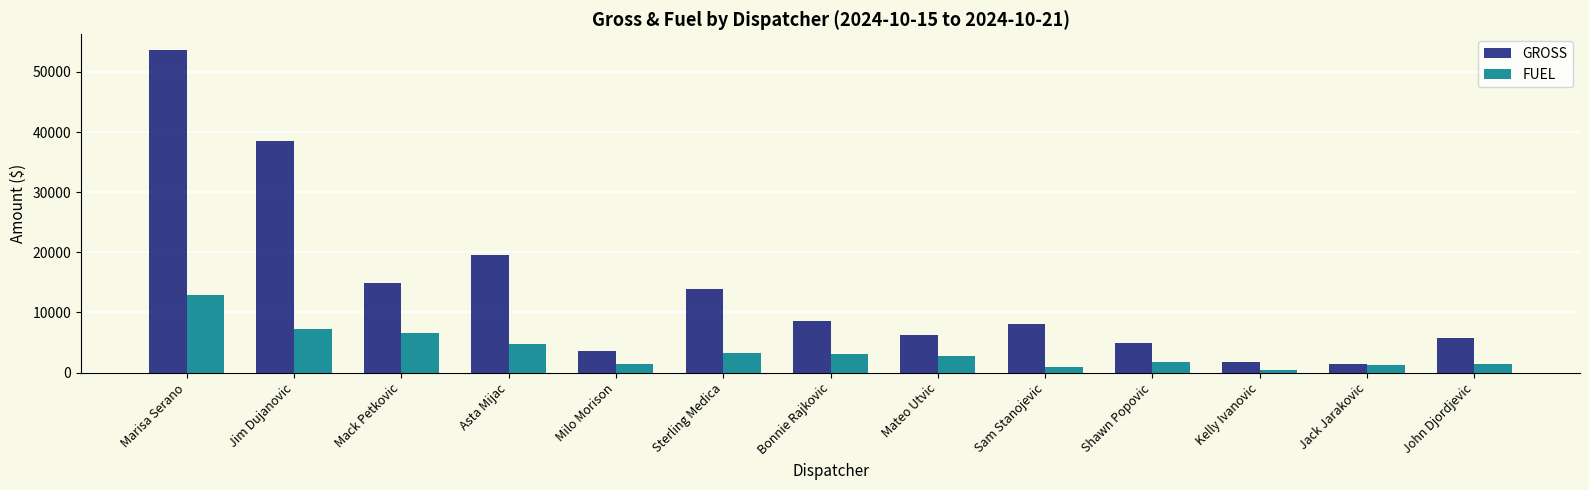

What is the approximate value of FUEL at Marisa Serano?

12935.6